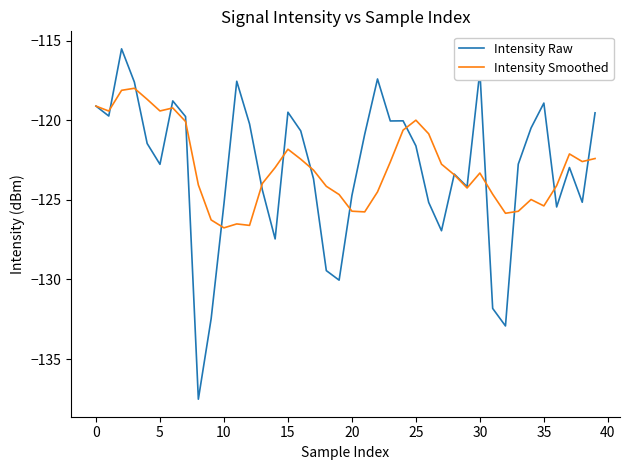

Which series has the largest range (max minus min)?

Intensity Raw